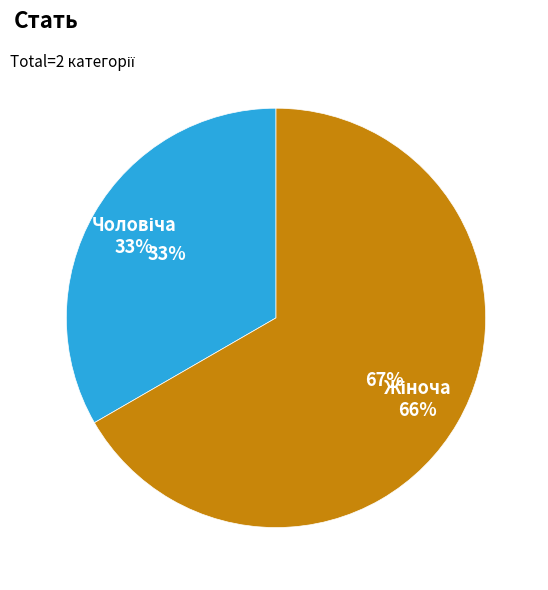

To the nearest percent, what is the average slice percentage?

50%